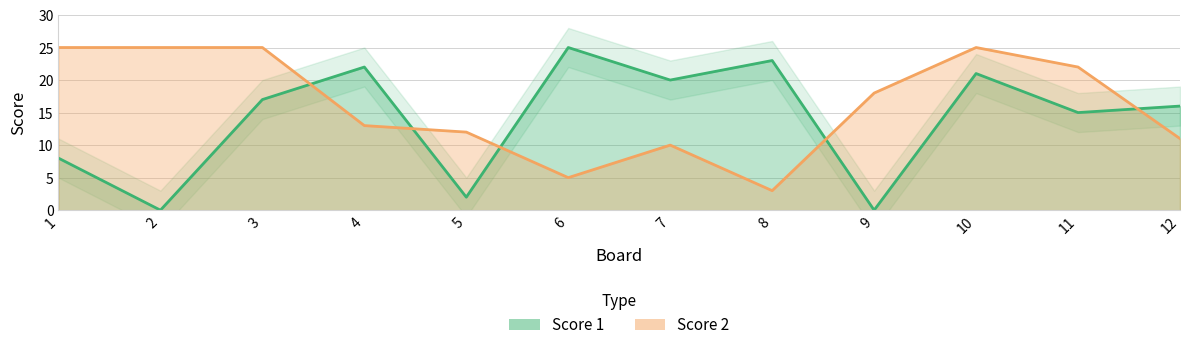

After their last crossing, which series has the higher values: Score 1 or Score 2?

Score 1